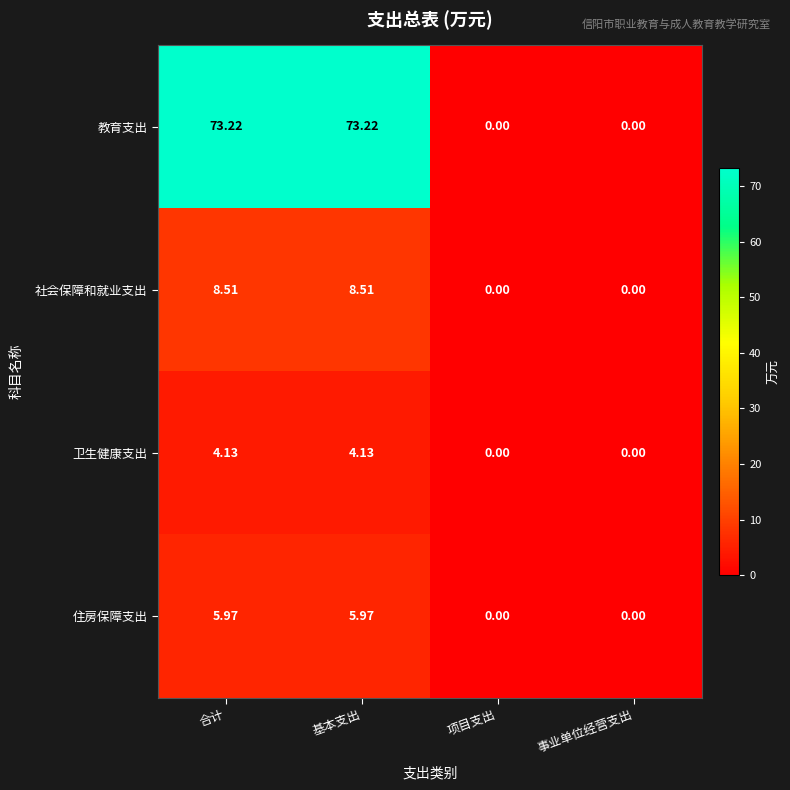

Which series has the largest total across all categories?

教育支出